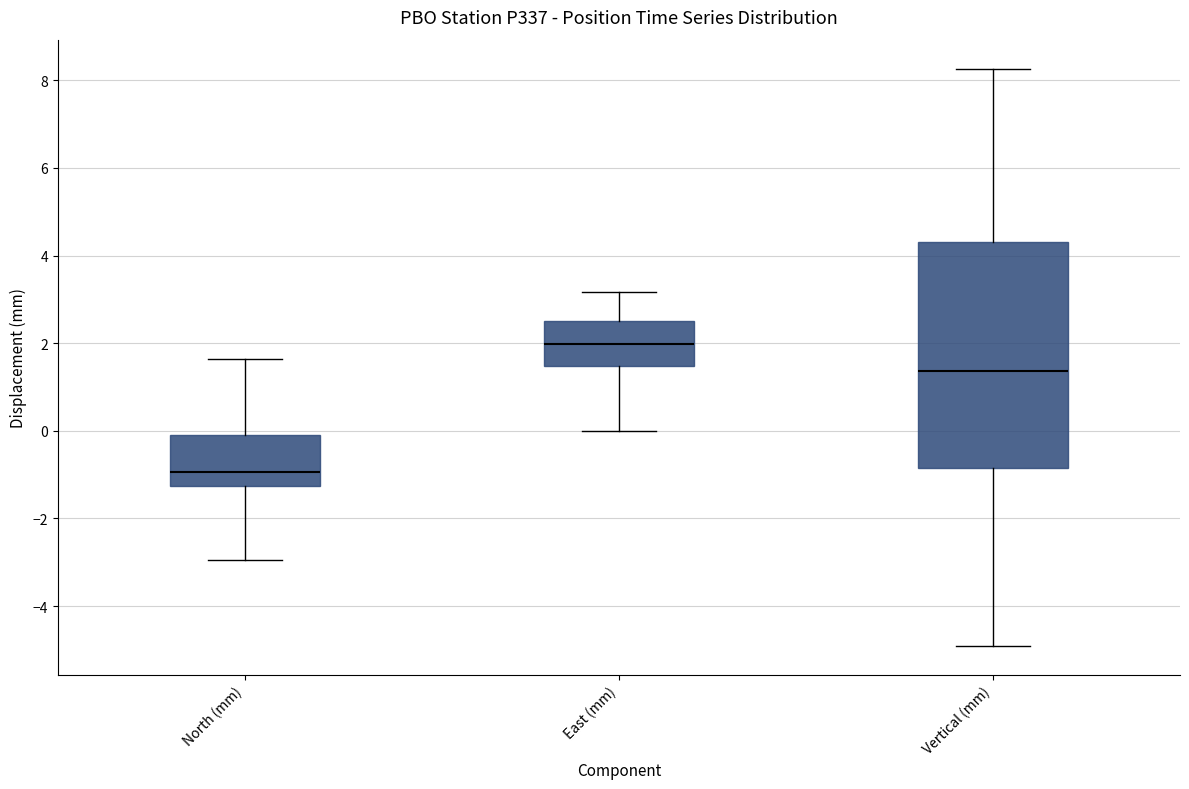

Which box's median line is the lowest?

North (mm)